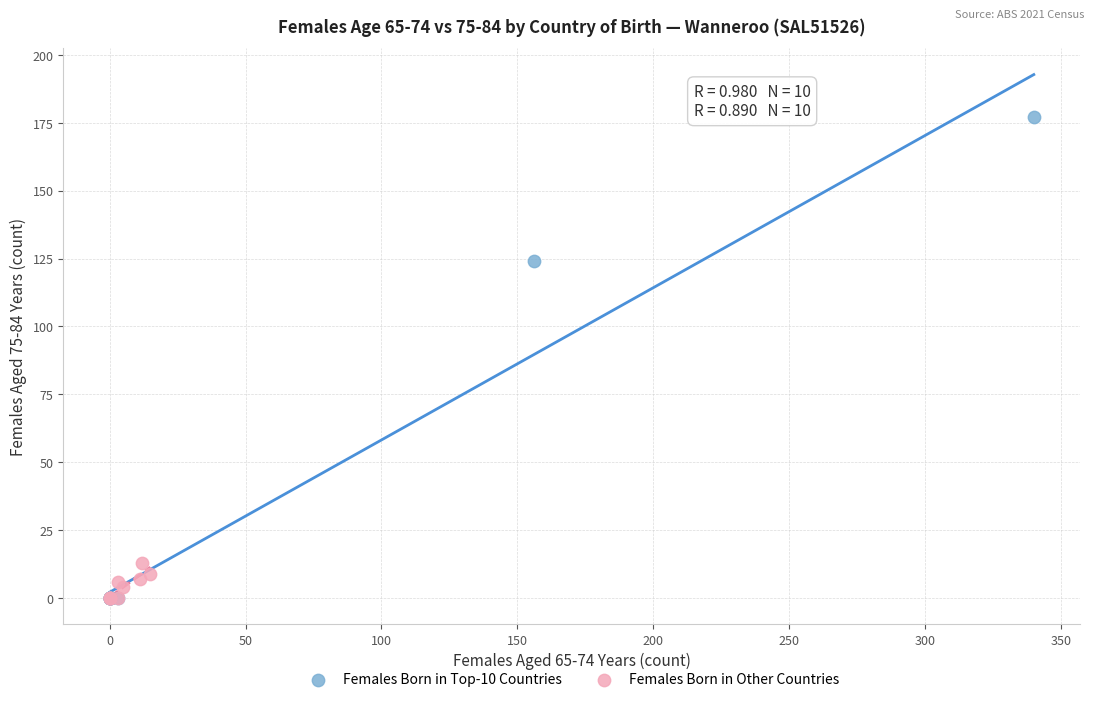

Which series reaches the maximum Y coordinate?

Females Born in Top-10 Countries